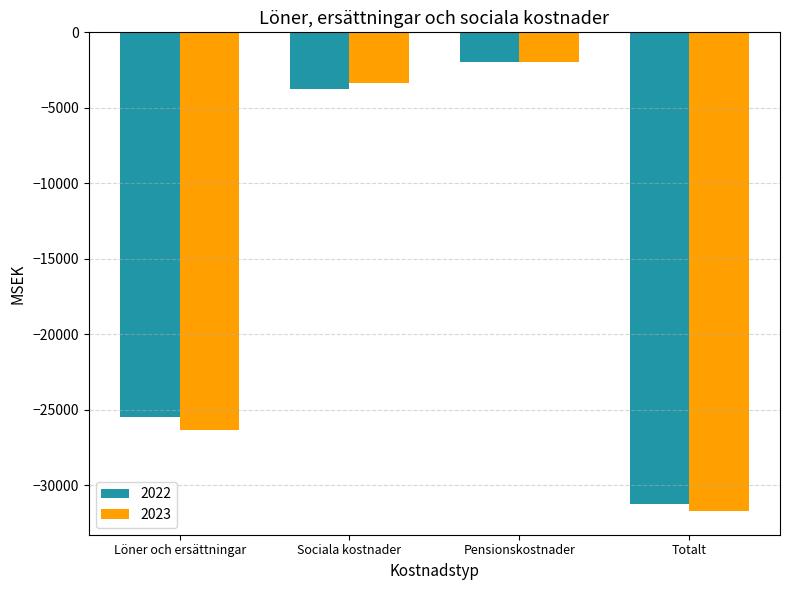

How many values in the 2022 series exceed -3782?

1